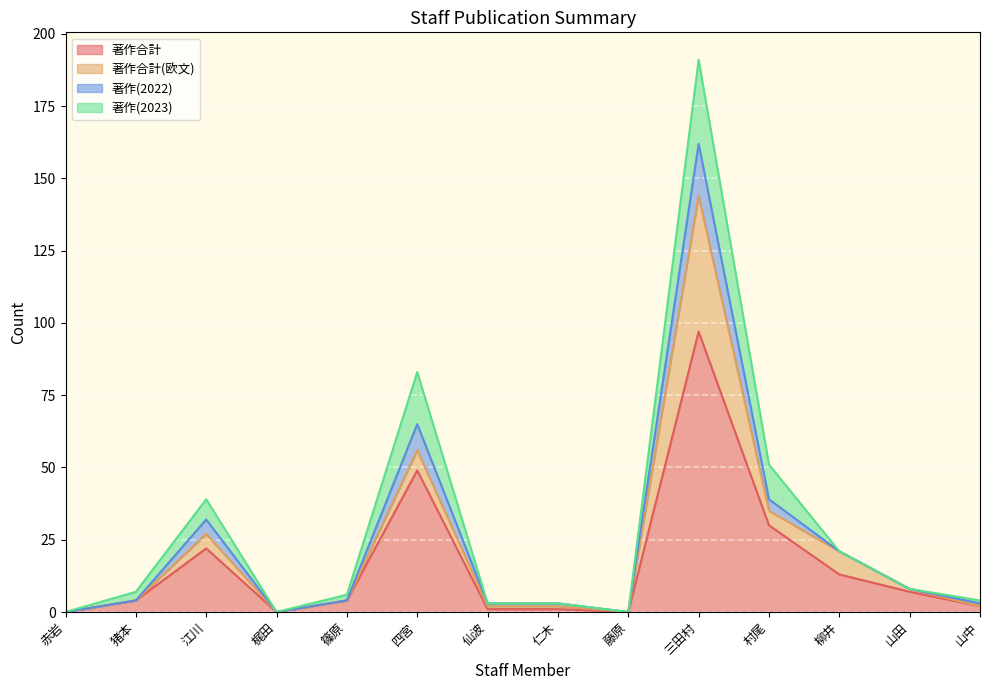

At which label does 著作合計 reach its peak?

三田村